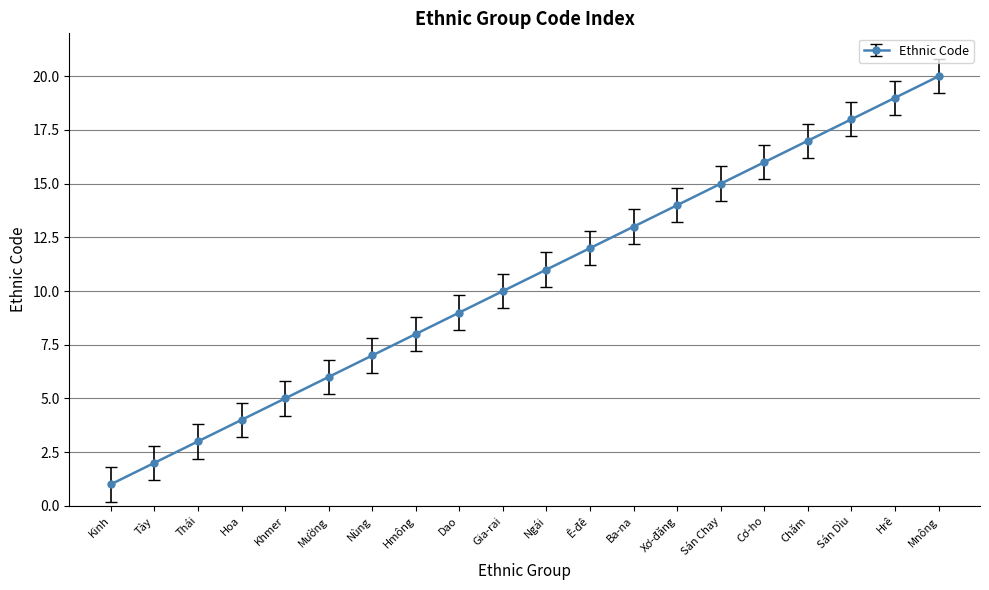

Which label corresponds to the smallest value in the chart?

Kinh